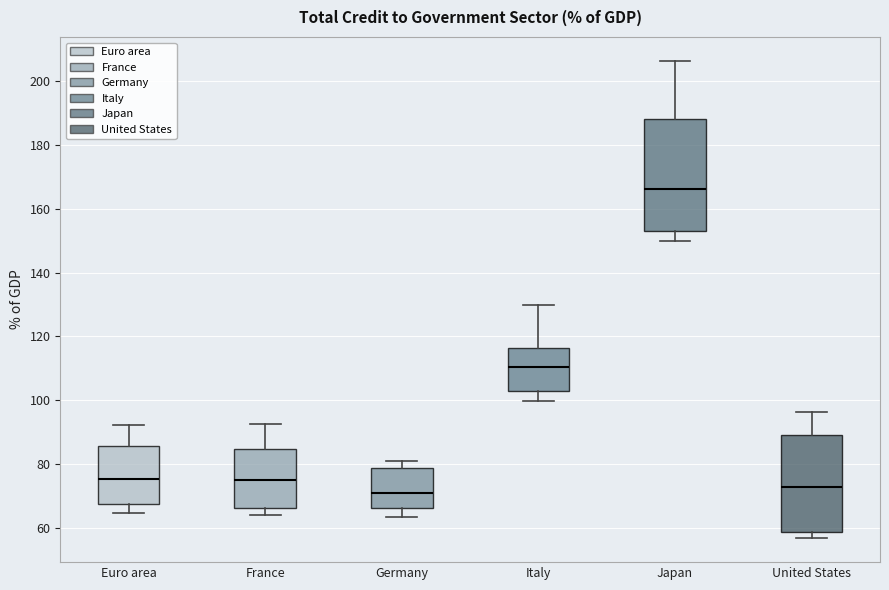

Which box is the tallest, from its lower edge to its upper edge?

Japan